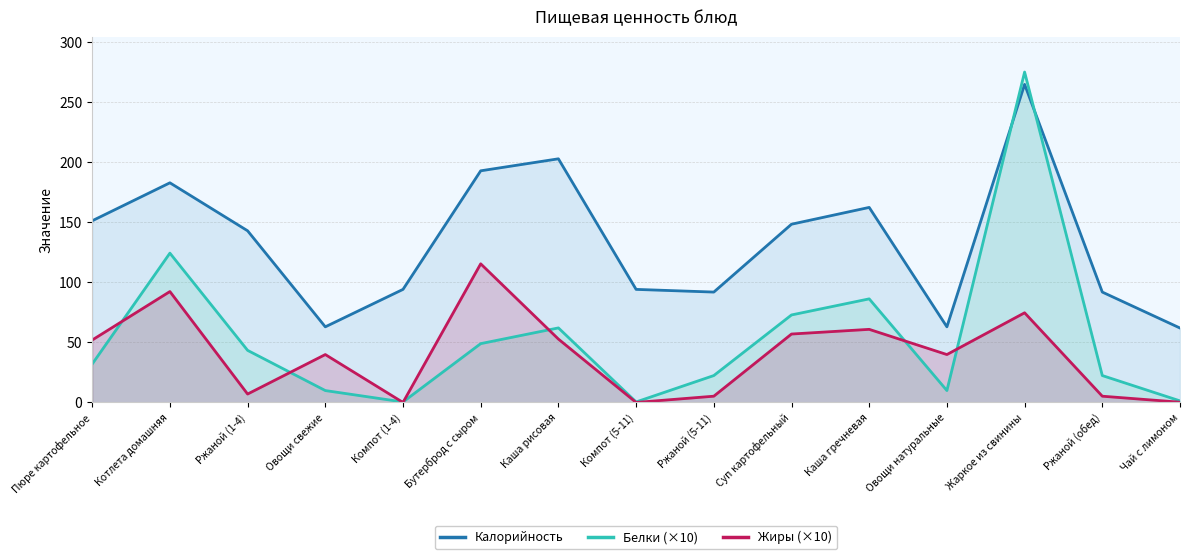

What position from the left is Бутерброд с сыром?

6